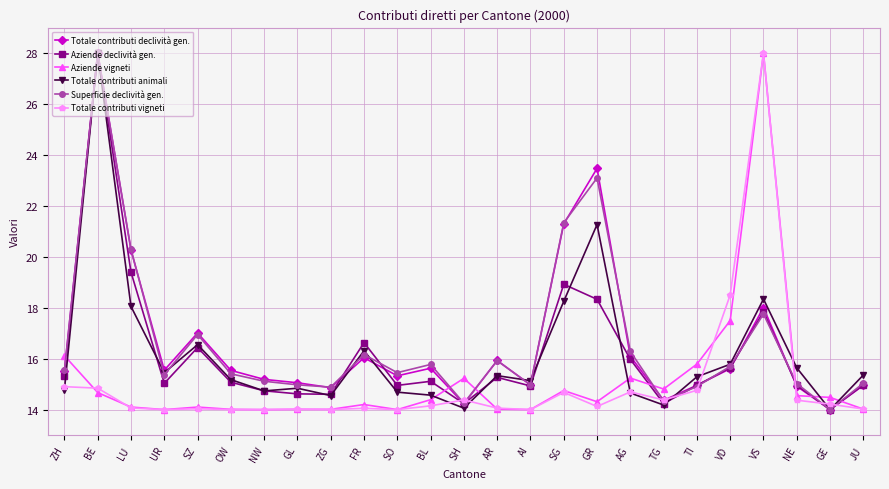

Does the chart have visible grid lines?

Yes